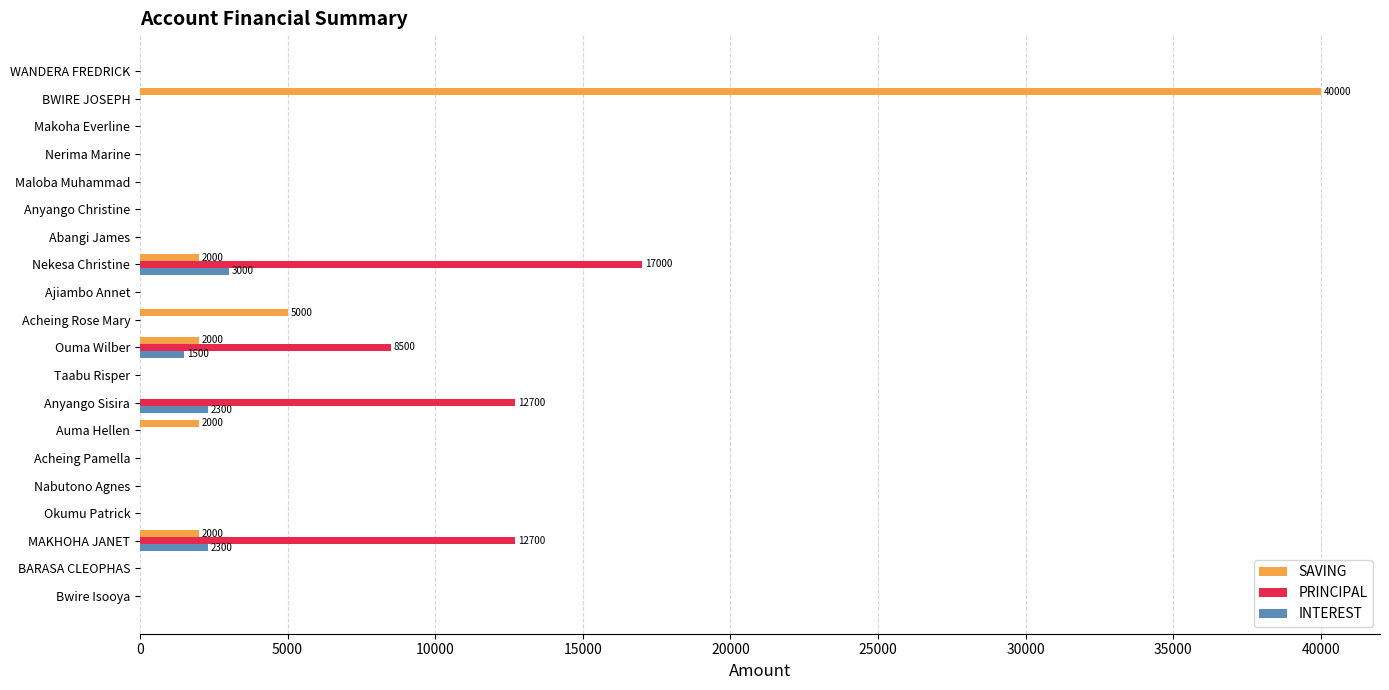

Which series has the widest spread of values?

SAVING